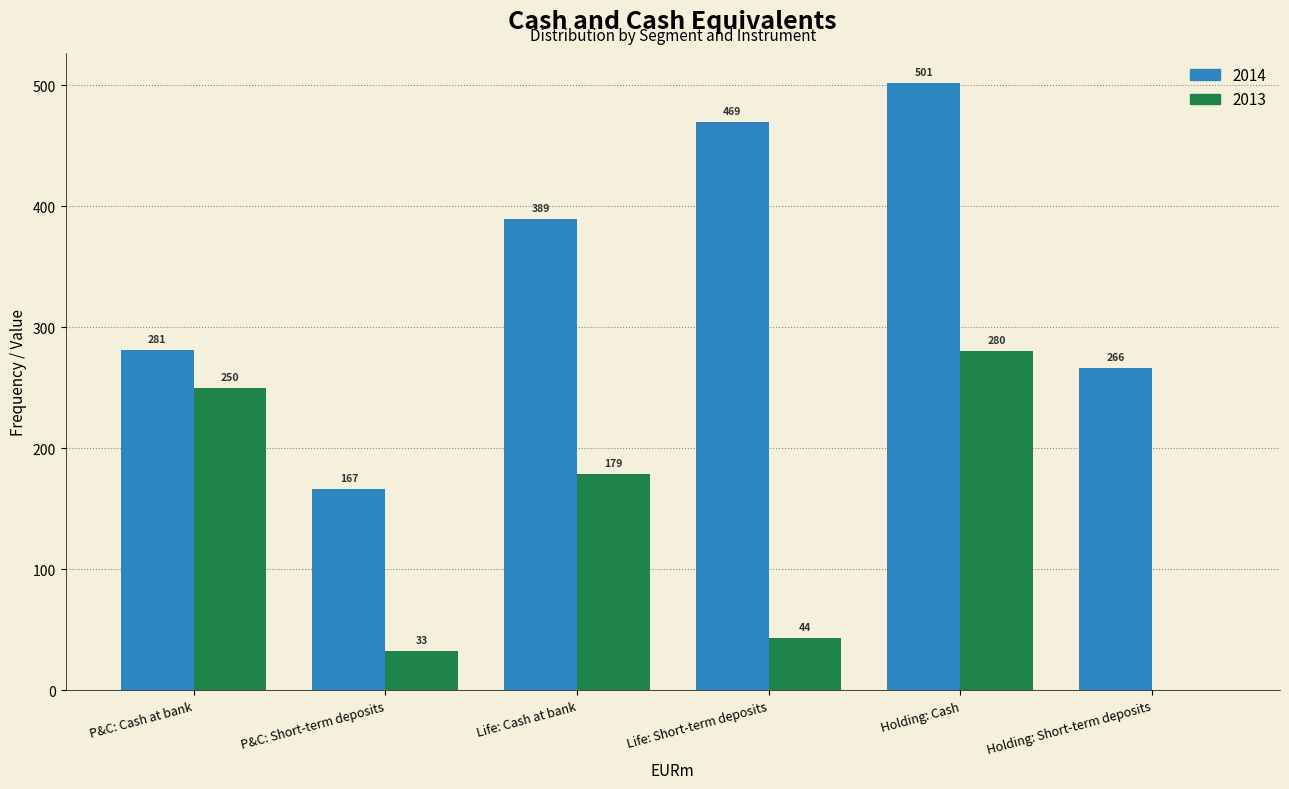

The 2014 series shows 631.5 at Life: Cash at bank. True or false?

False